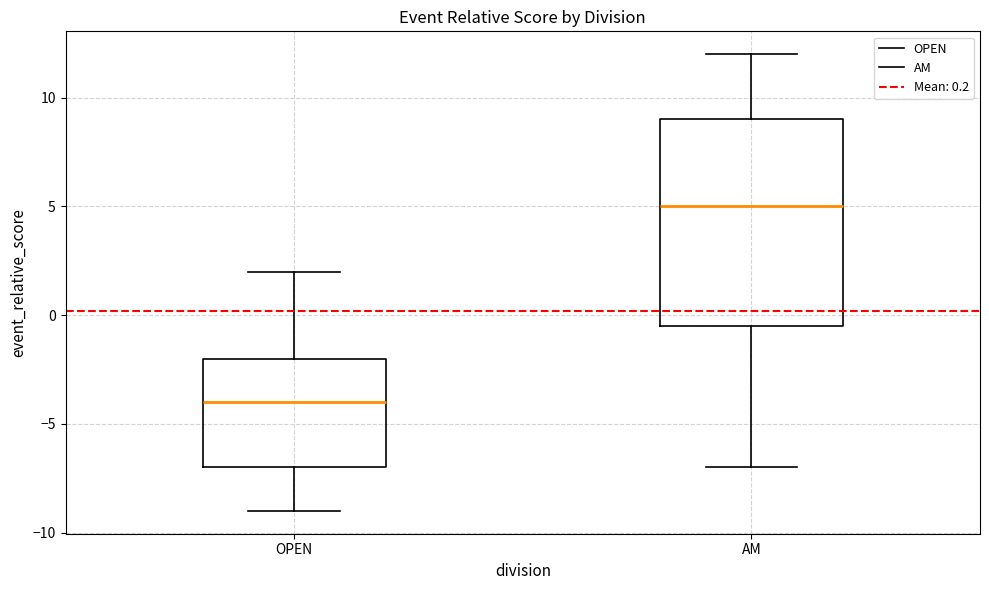

Where is the lower edge of the box for AM on the y-axis? The values are not printed on the chart, so give them approximately, as read against the axis.

-0.5